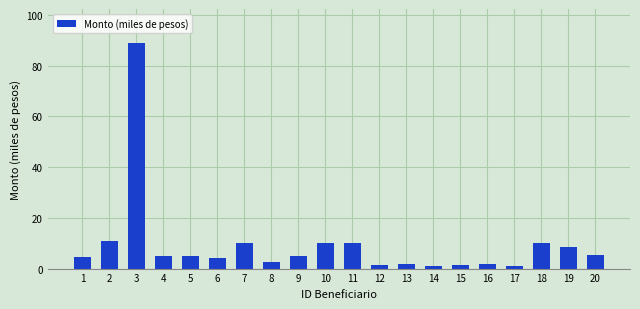

Is it true that the value at 10 is 10.0?

True